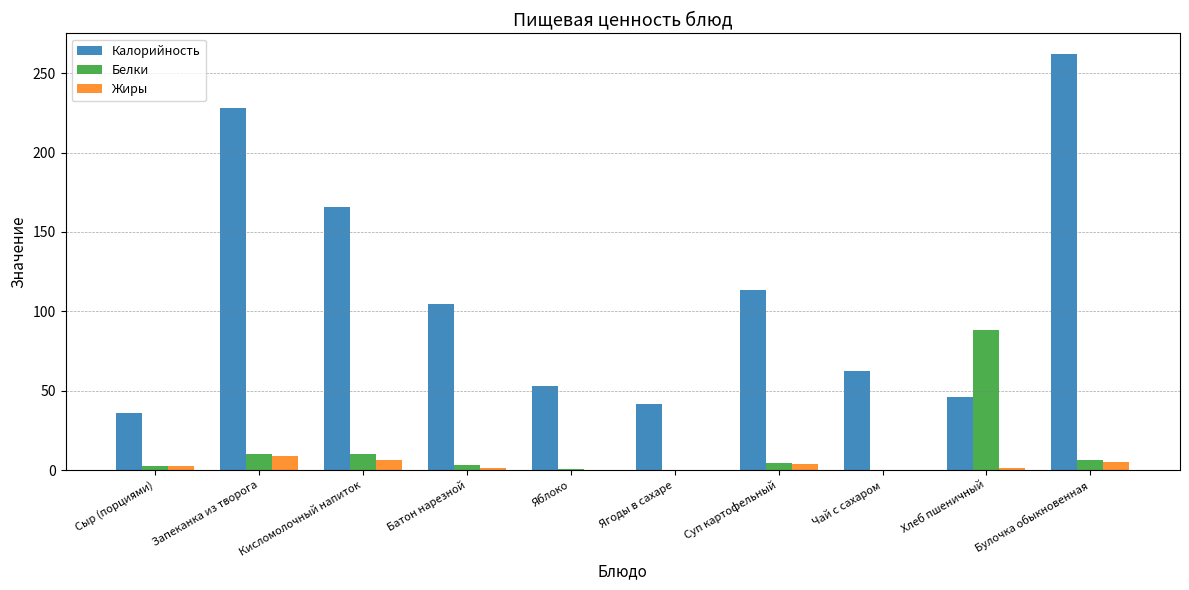

At which category is the sum across all series the highest?

Булочка обыкновенная